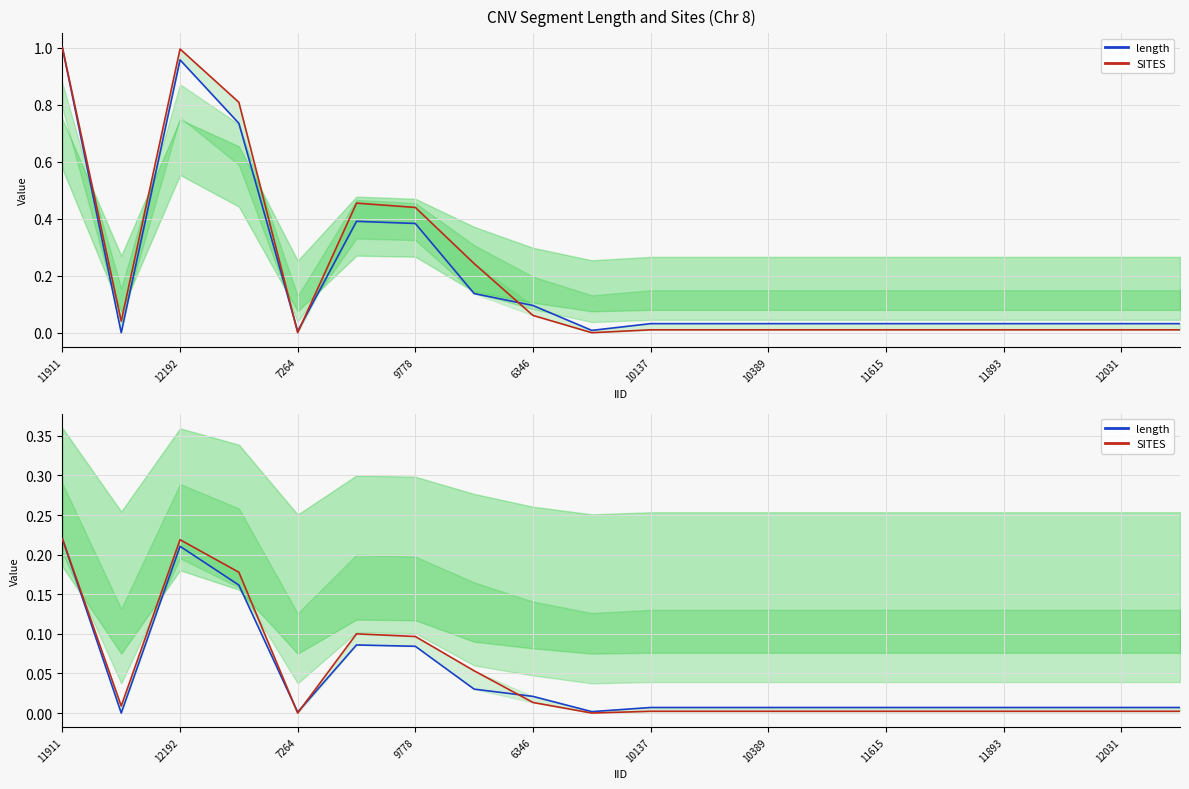

What is the value of the length point at the 4th from the left?

0.2